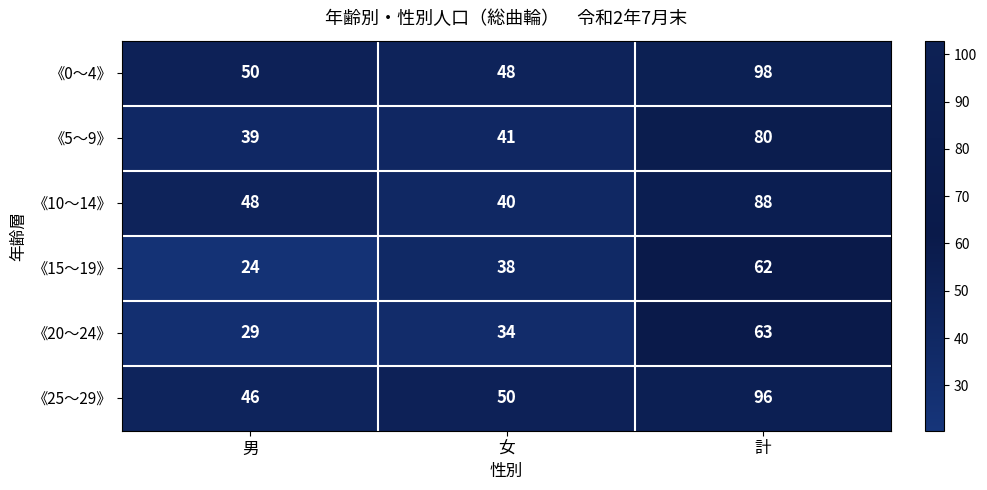

At which category does the chart reach its peak across all series?

計